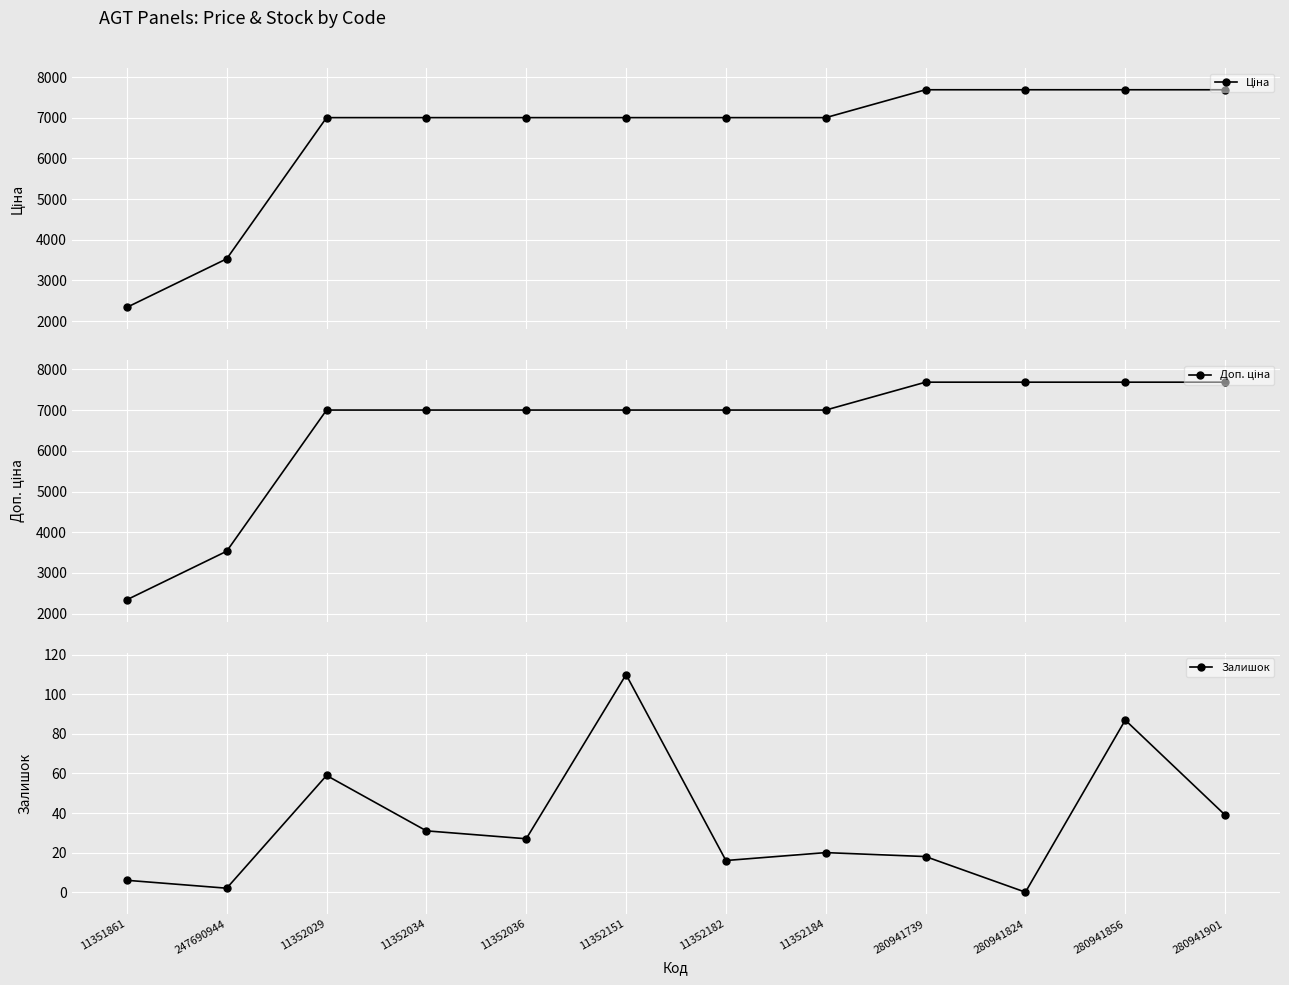

True or false: Доп. ціна and Ціна cross at least once.

False